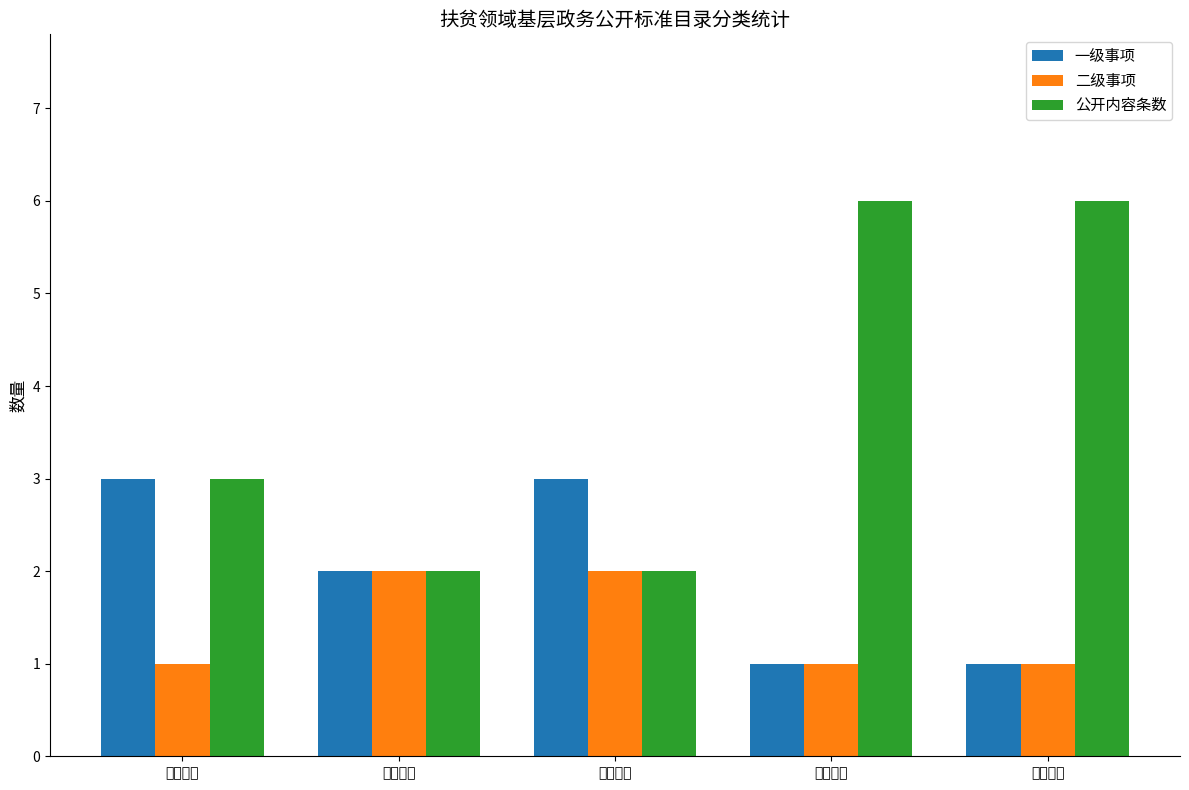

Which series has the widest spread of values?

公开内容条数